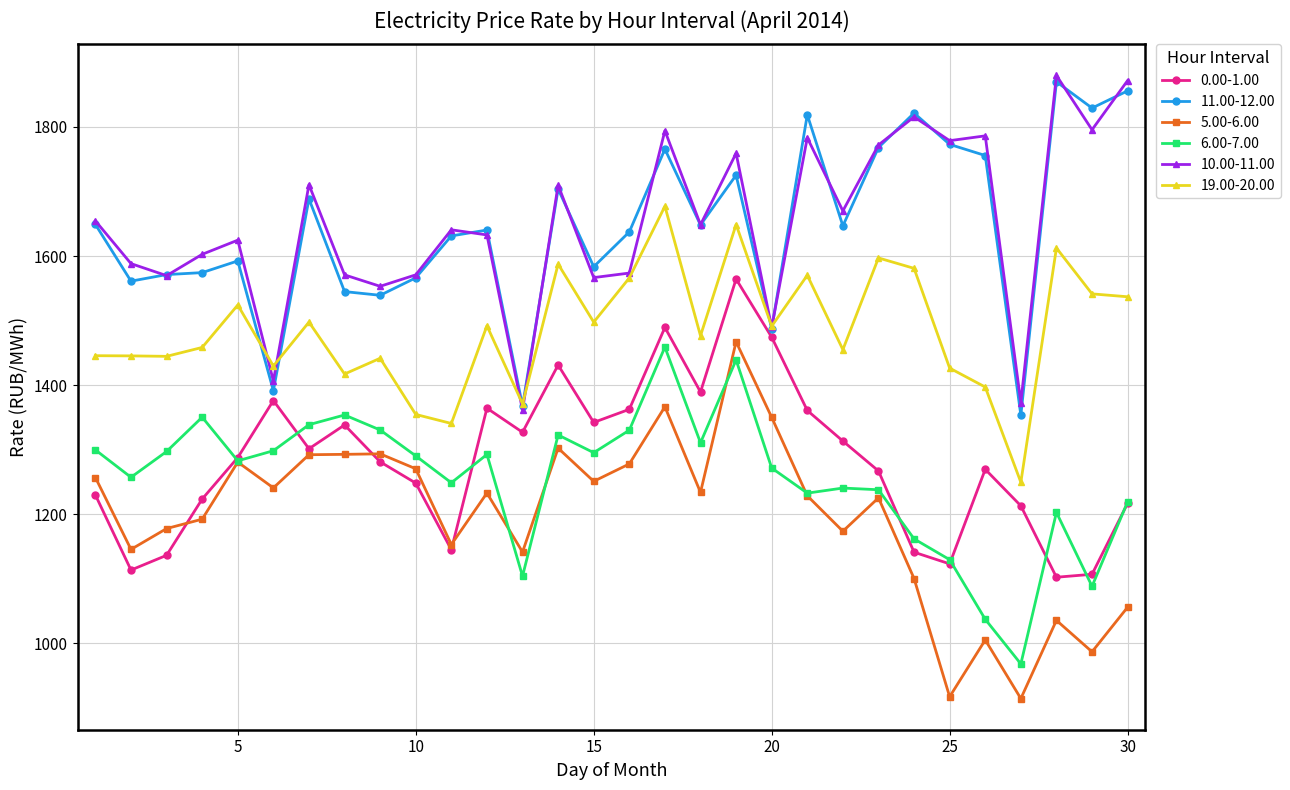

What is the minimum value for 19.00-20.00?

1249.3